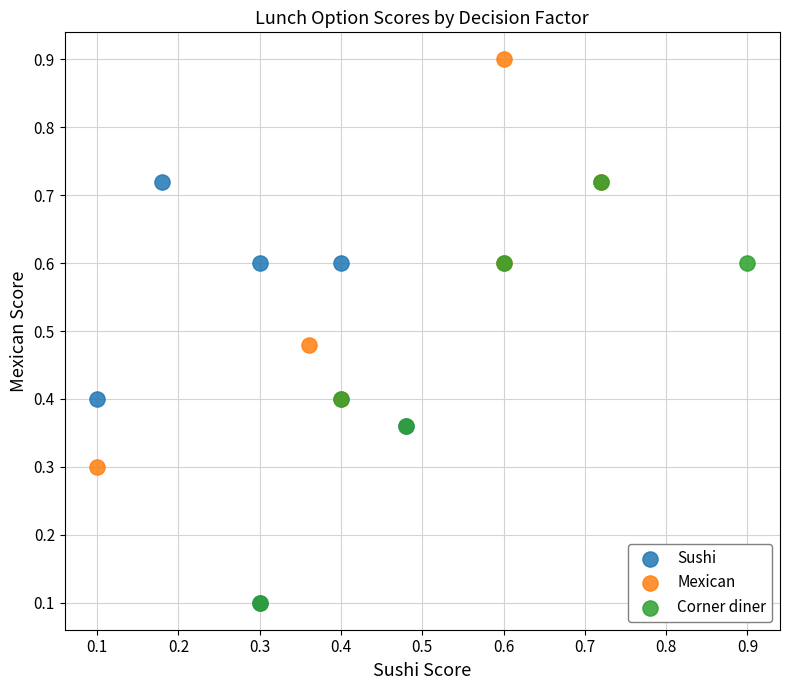

Which series contains the highest Y value?

Mexican